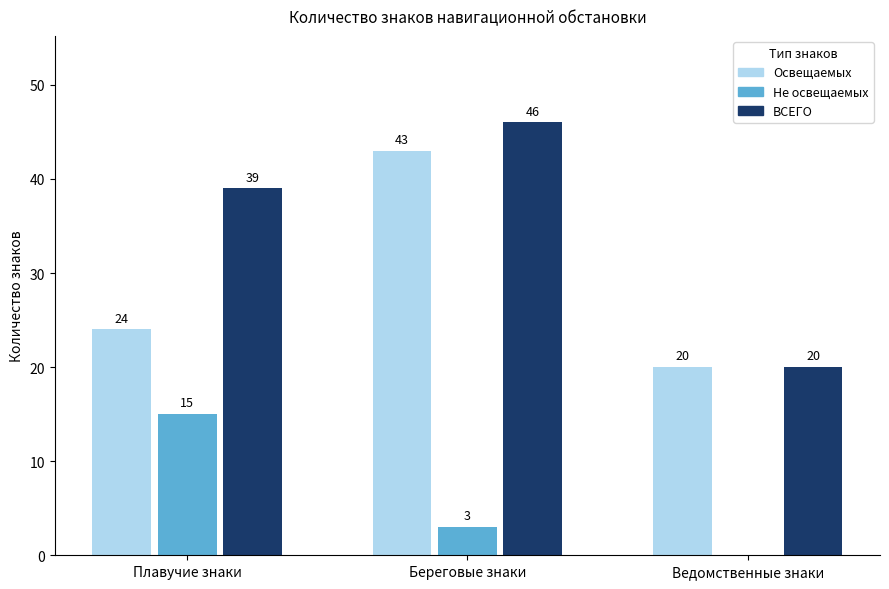

How many Не освещаемых values are between 0 and 15?

3